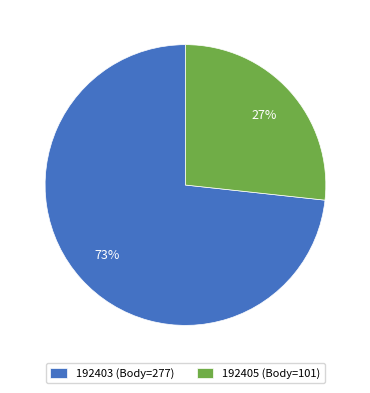

Combined, do 192405 (Body=101) and 192403 (Body=277) account for over 50%?

Yes